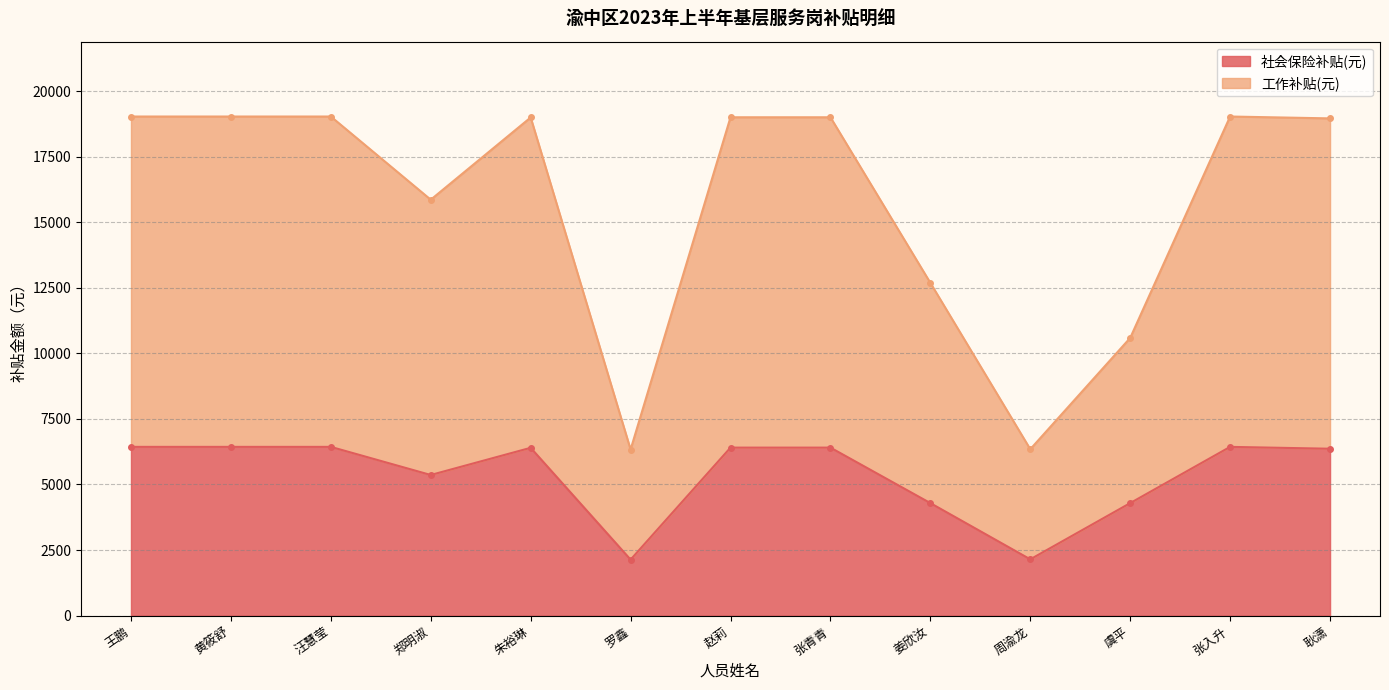

How many data points in 工作补贴(元) are above 18998?

7